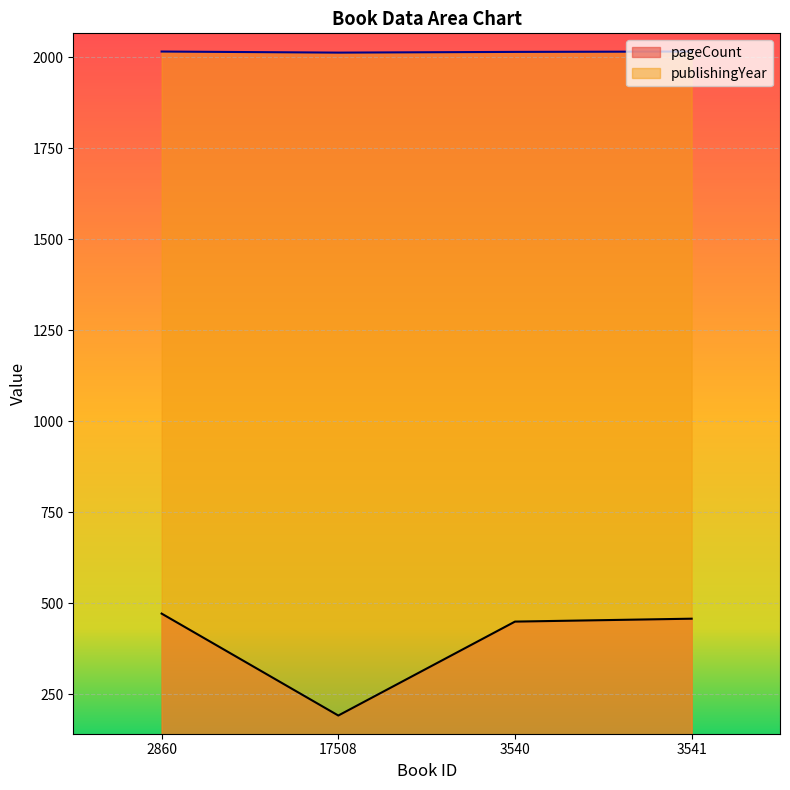

What is the sum of the publishingYear values at 17508 and 2860?

4029